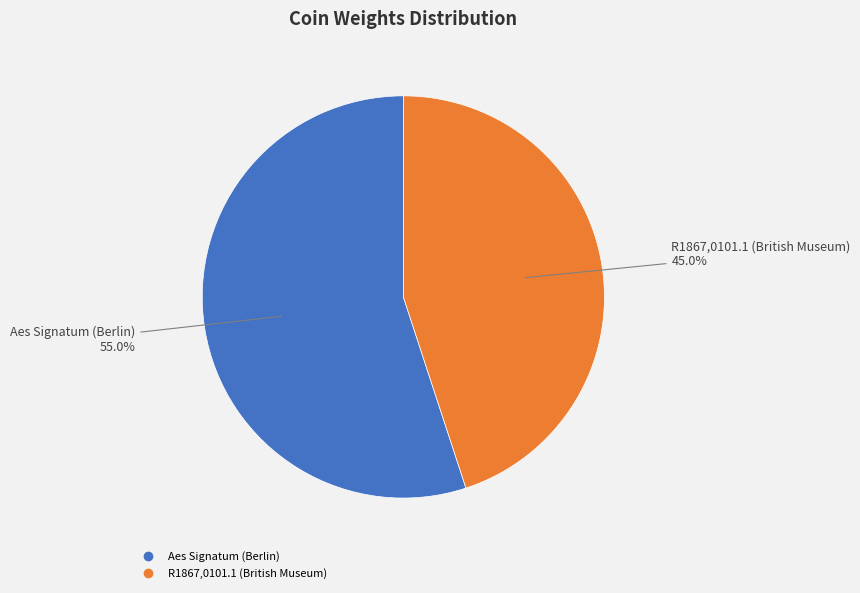

What is the smallest slice in the pie chart?

R1867,0101.1 (British Museum)